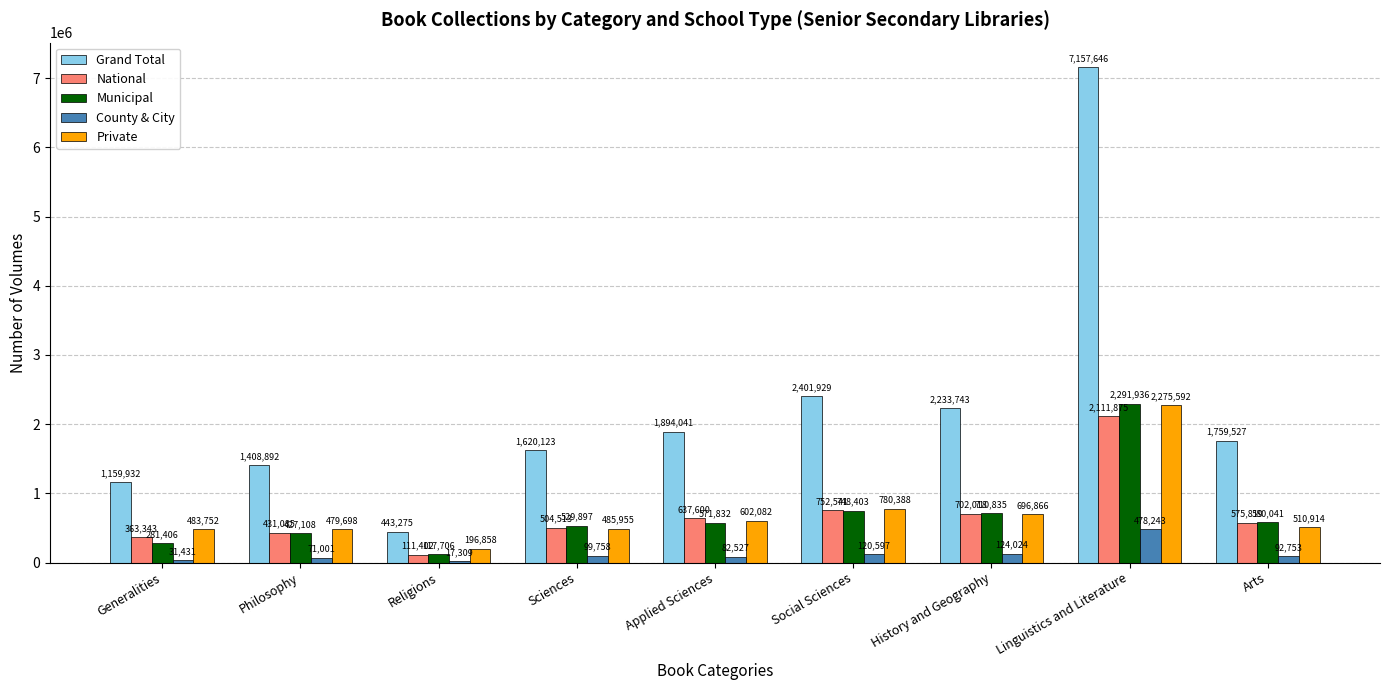

The National series shows 270697 at History and Geography. True or false?

False